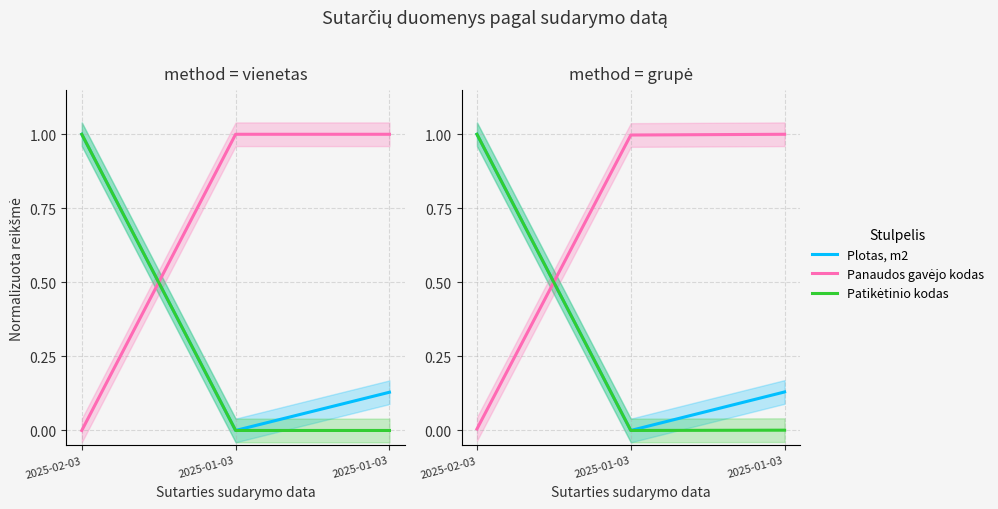

List the labels in order of Patikėtinio kodas value, largest first.

2025-02-03, 2025-01-03, 2025-01-03